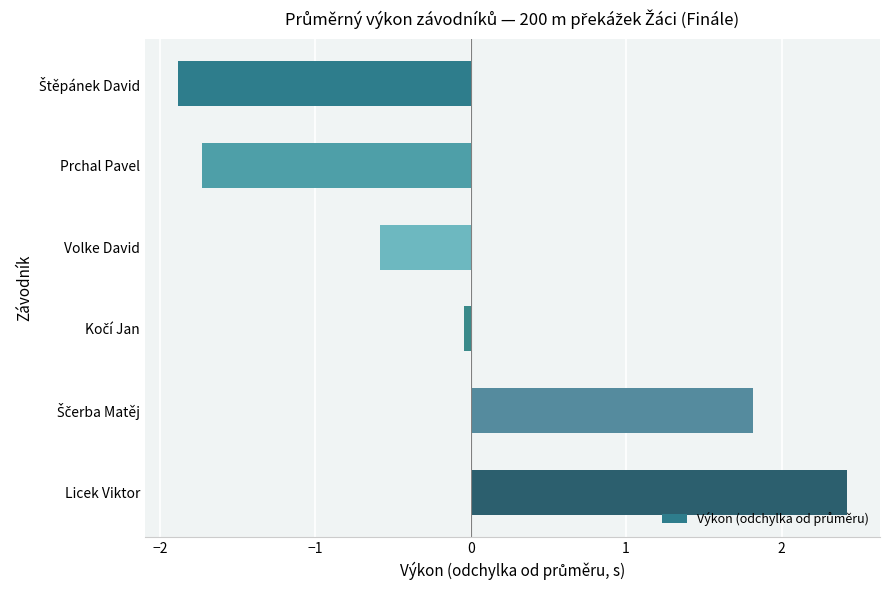

What is the difference between the maximum and minimum values?

4.3